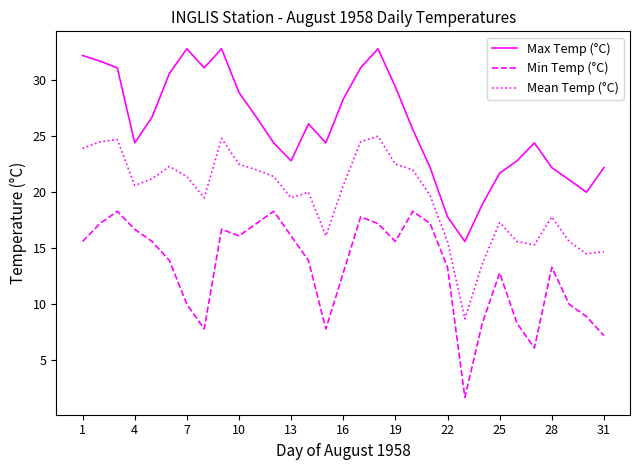

Rank the series by their average value, from lowest to highest.

Min Temp (°C), Mean Temp (°C), Max Temp (°C)